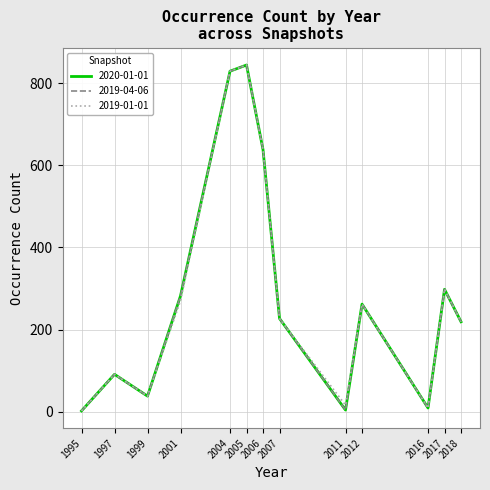

Is this an area chart (filled region under the line)?

No